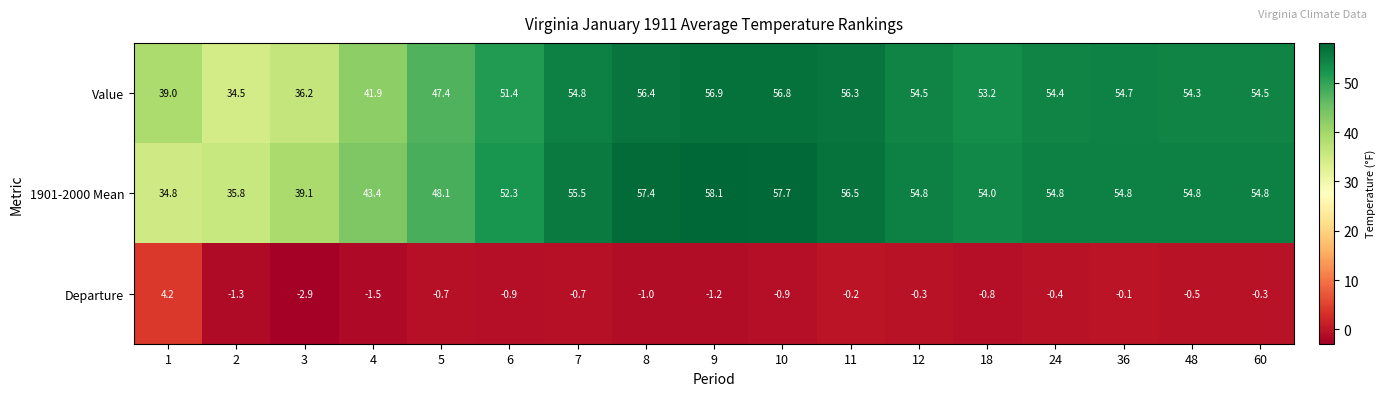

What is the average value of the Value series?

50.4